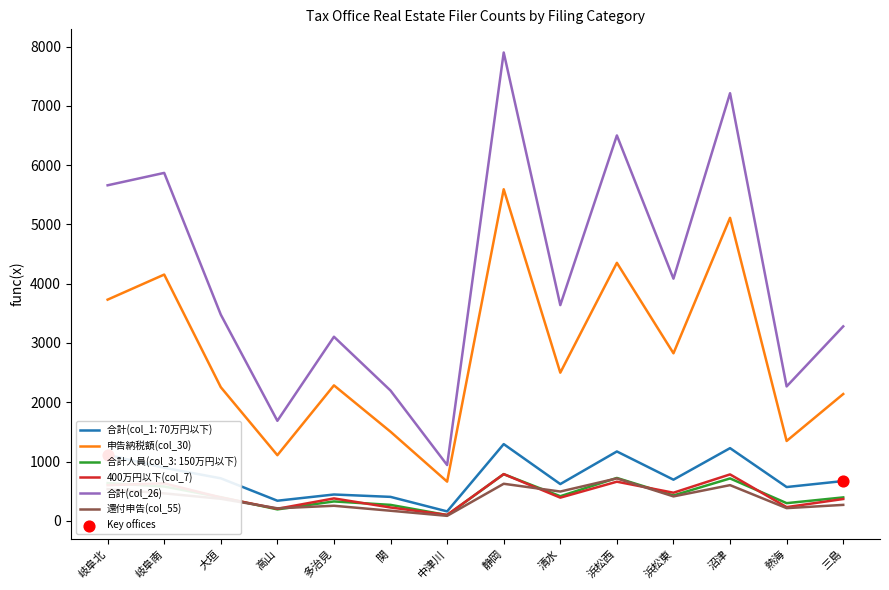

What is the difference between the highest and lowest values at 浜松東?

3673